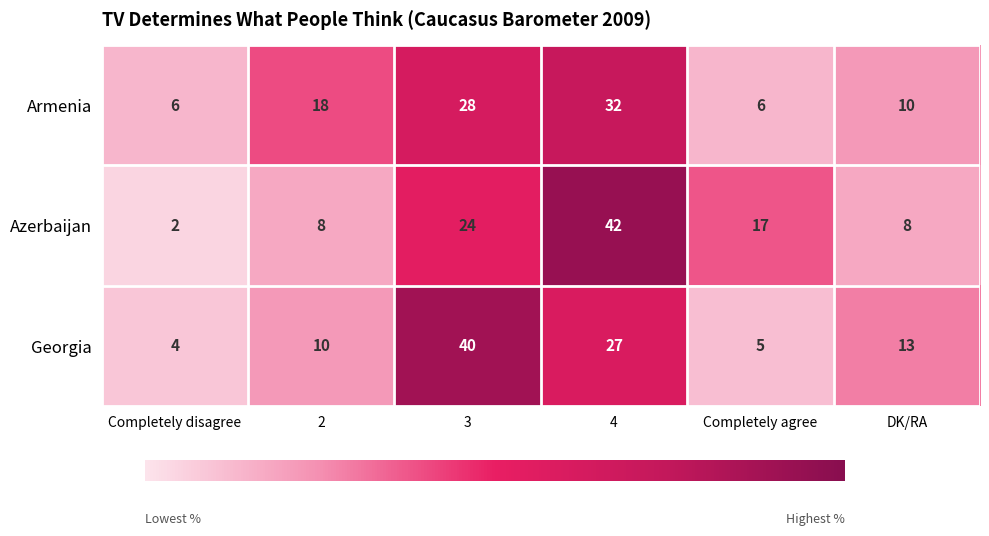

What is the minimum value shown in the chart?

2